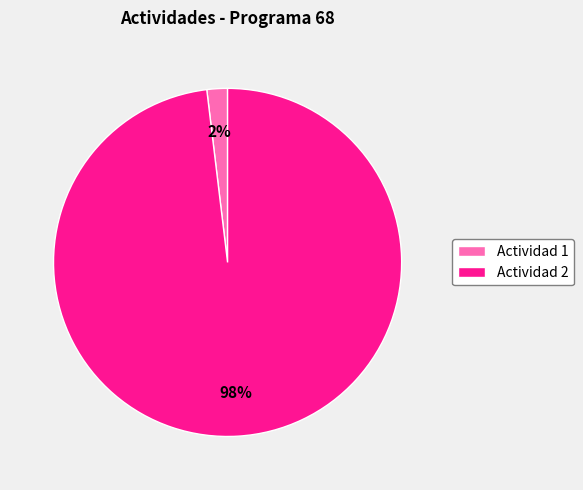

How many slices are in this pie chart?

2